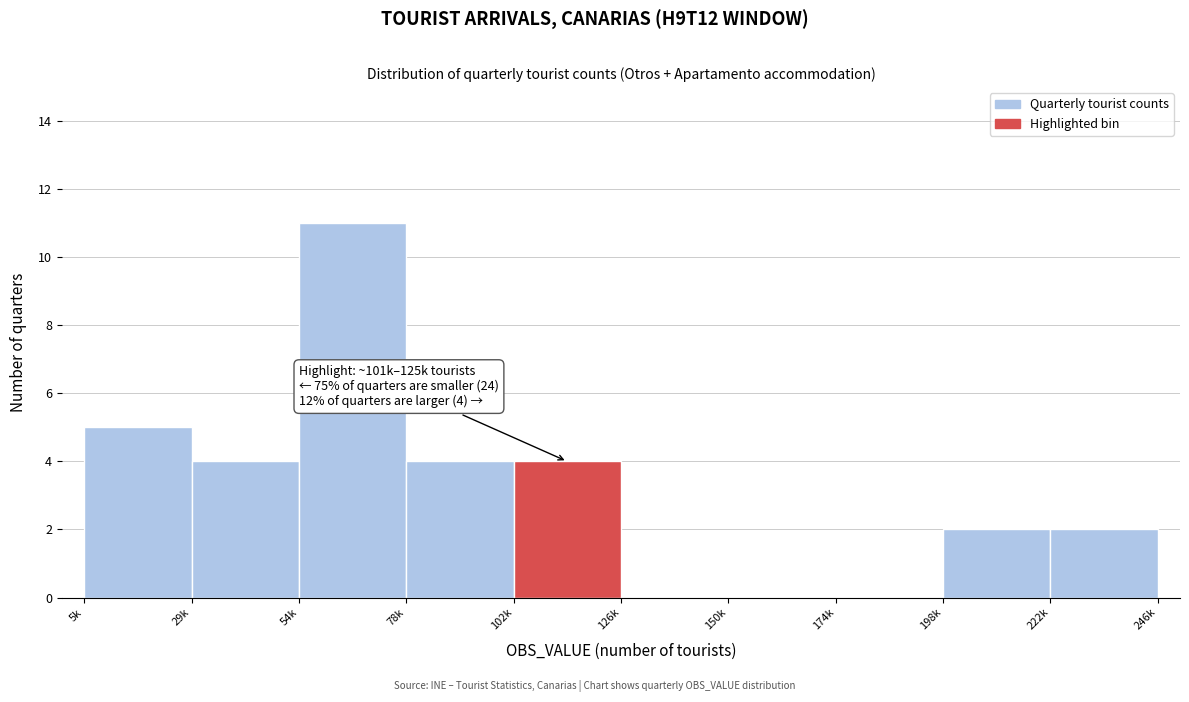

Reading left to right, what are all the values shown in this chart?

5k=5	29k=4	54k=11	78k=4	102k=4	126k=0	150k=0	174k=0	198k=2	222k=2